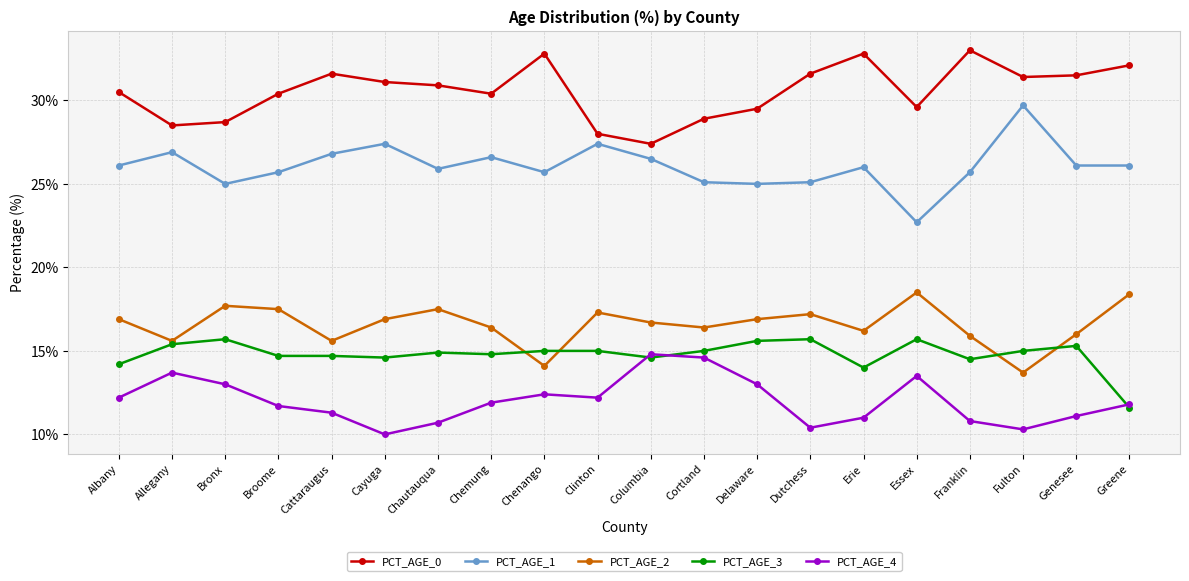

Does the chart display data point markers on the line(s)?

Yes